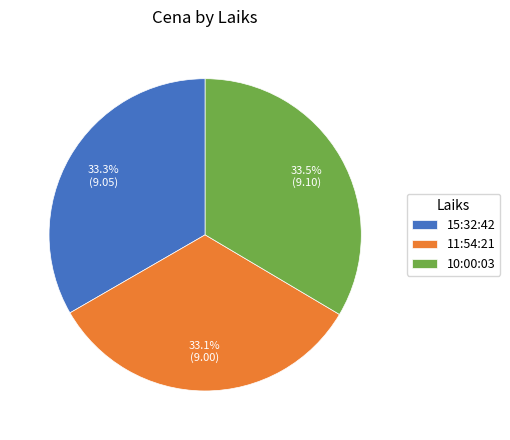

What is the ratio of the value at 11:54:21 to the value at 15:32:42?

1.0